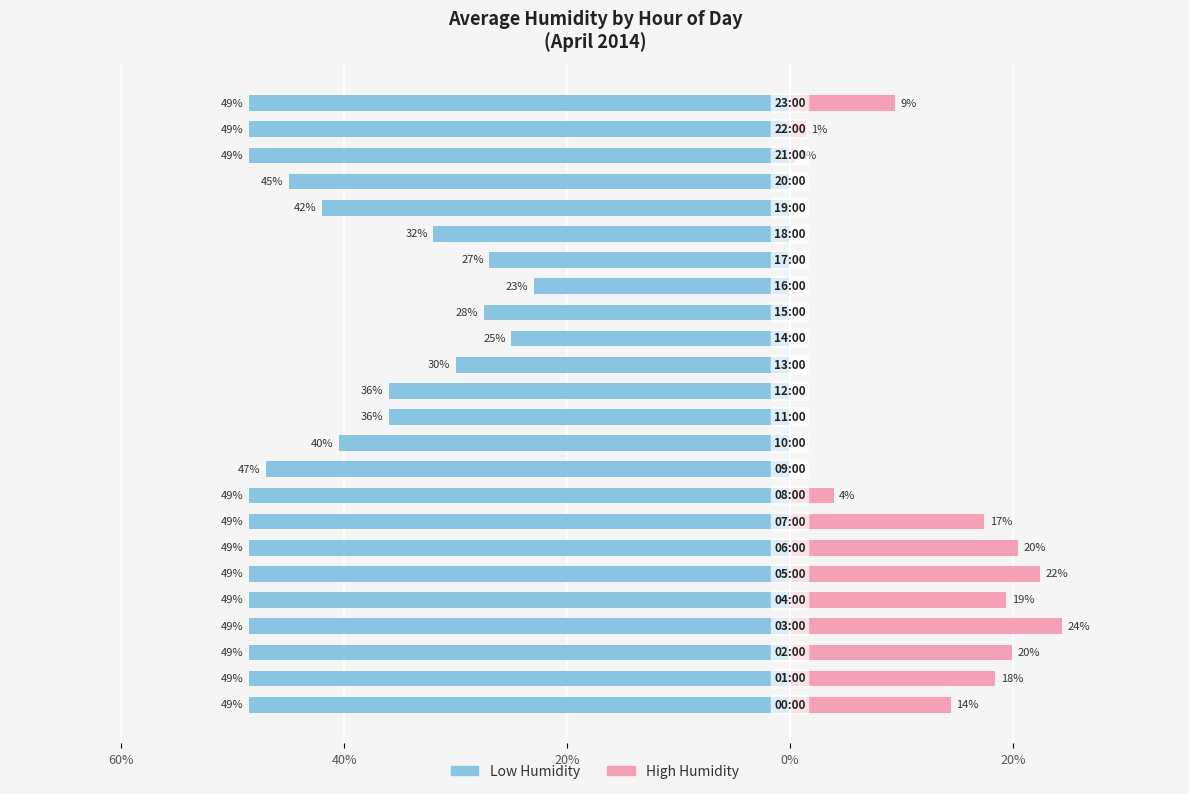

Reading left to right, extract all data points from this chart.

Low Humidity: -48.6	-48.6	-48.6	-48.6	-48.6	-48.6	-48.6	-48.6	-48.6	-47.0	-40.5	-36.0	-36.0	-30.0	-25.0	-27.5	-23.0	-27.0	-32.0	-42.0	-45.0	-48.6	-48.6	-48.6
High Humidity: 14.4	18.4	19.9	24.4	19.4	22.4	20.4	17.4	3.9	0.0	0.0	0.0	0.0	0.0	0.0	0.0	0.0	0.0	0.0	0.0	0.0	0.4	1.4	9.4